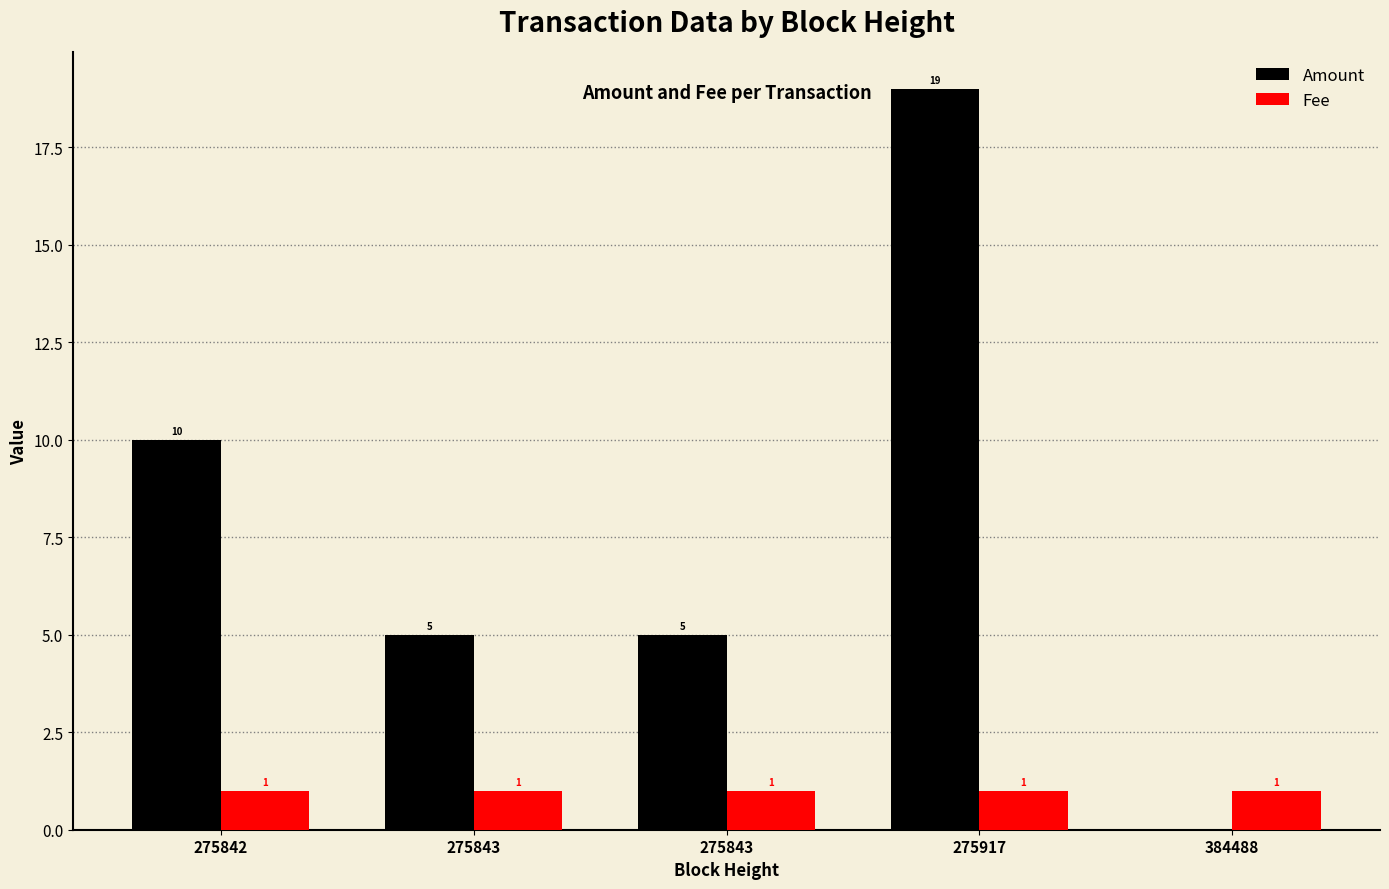

List the labels in order of Amount value, smallest first.

384488, 275843, 275843, 275842, 275917